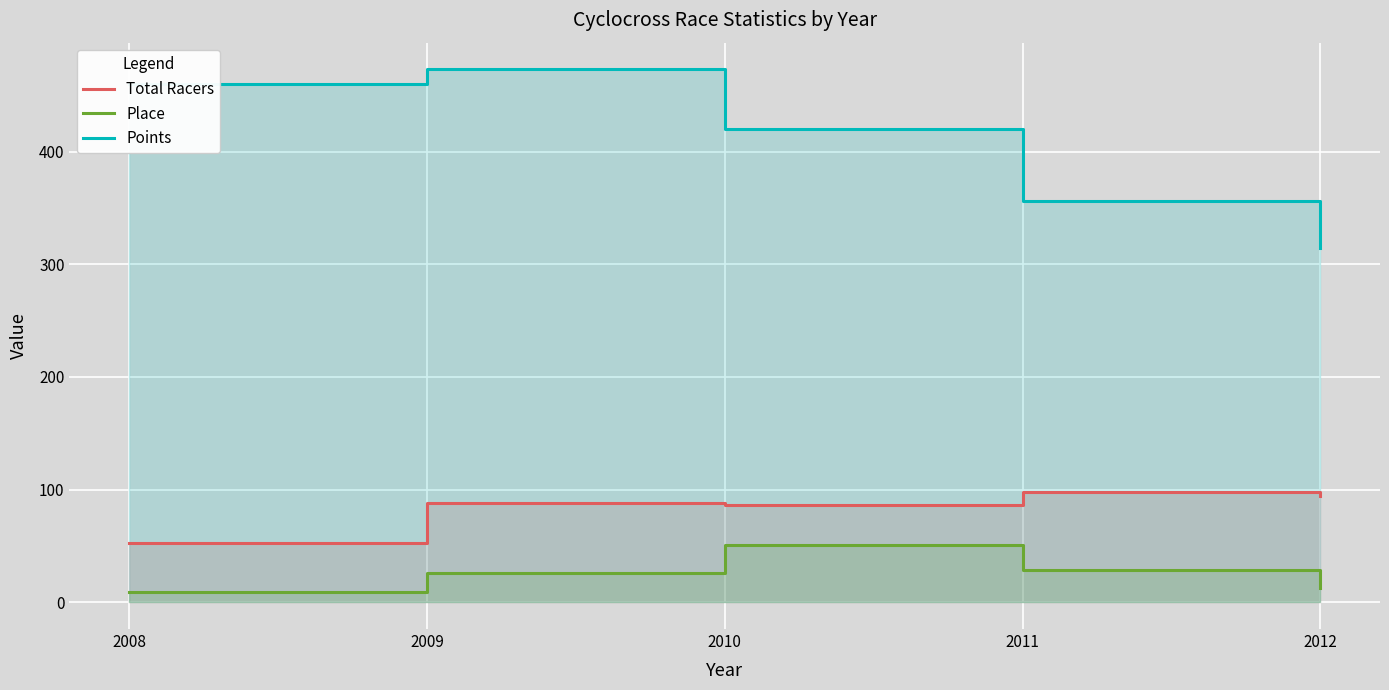

What are all the series names shown in the legend?

Total Racers, Place, Points